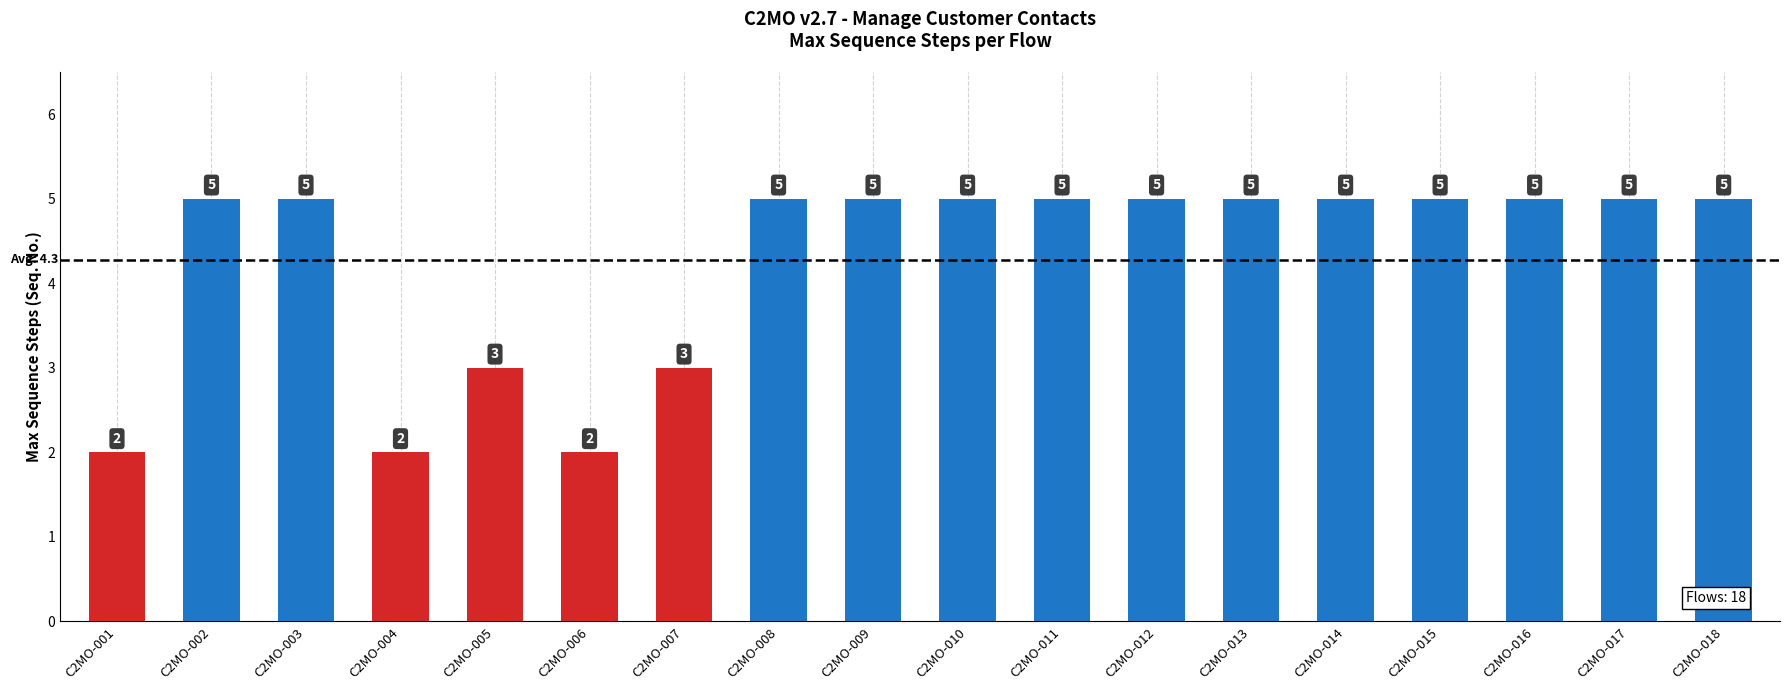

What is the difference between the values at C2MO-005 and C2MO-014?

2